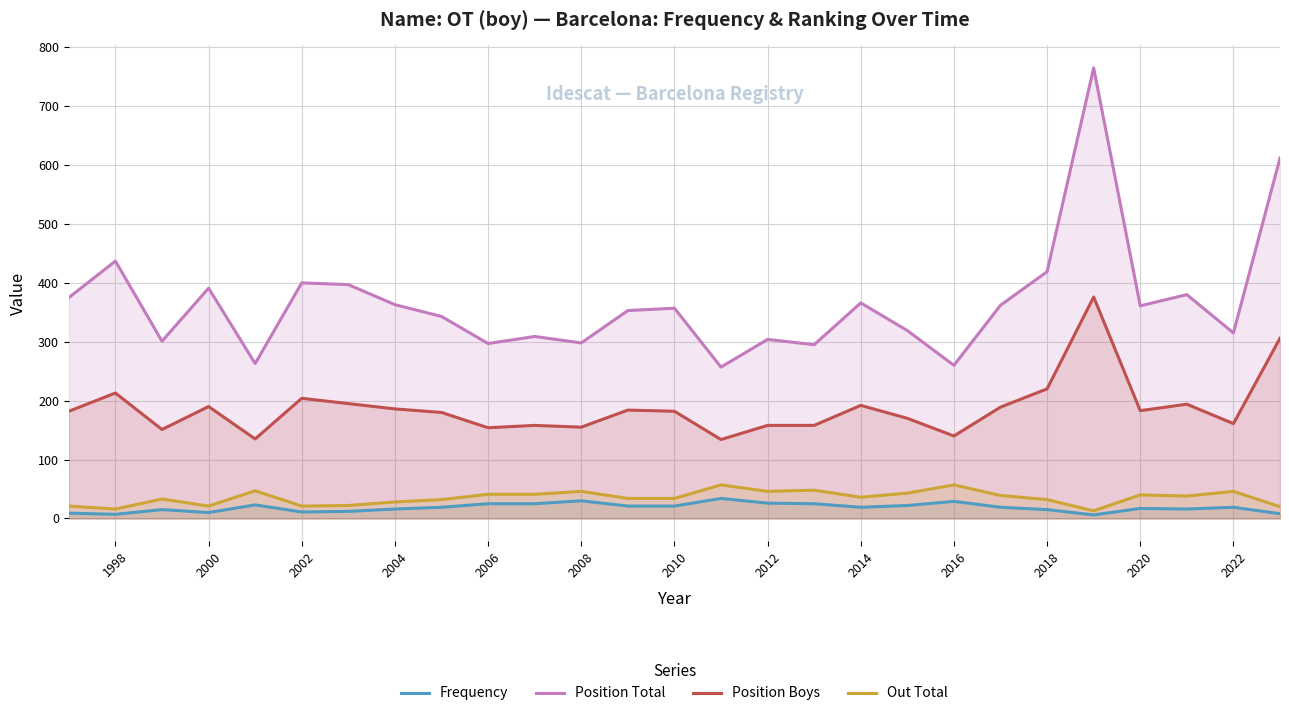

What is the highest value of the Out Total series?

57